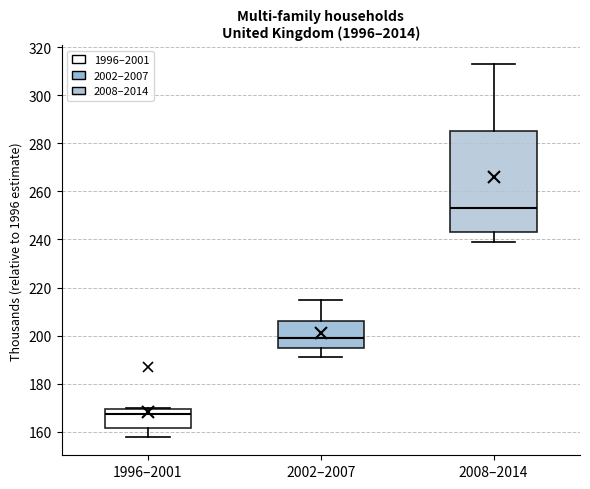

Which box has the highest median line?

2008–2014